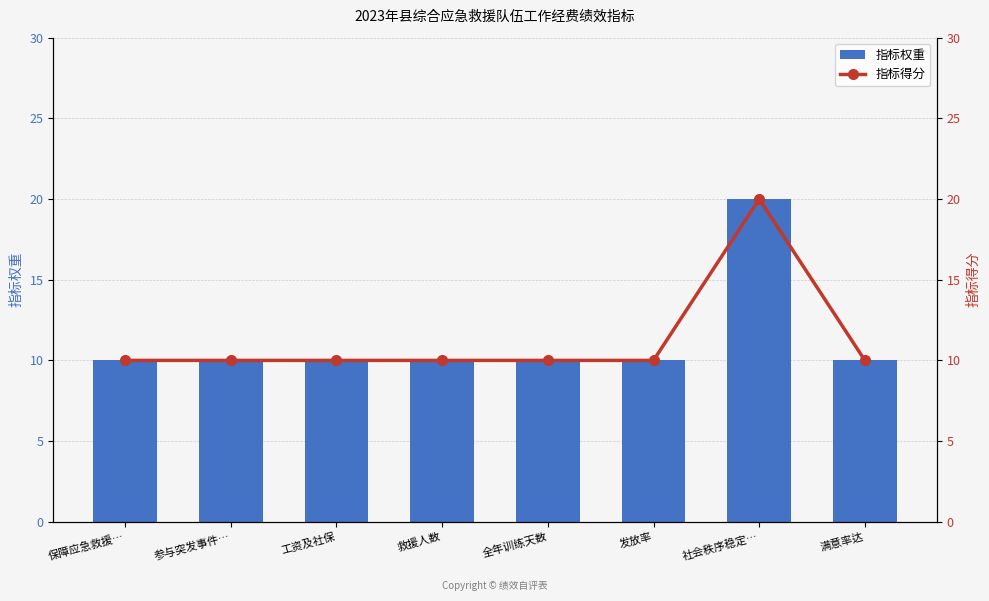

What is the minimum value shown in the chart?

10